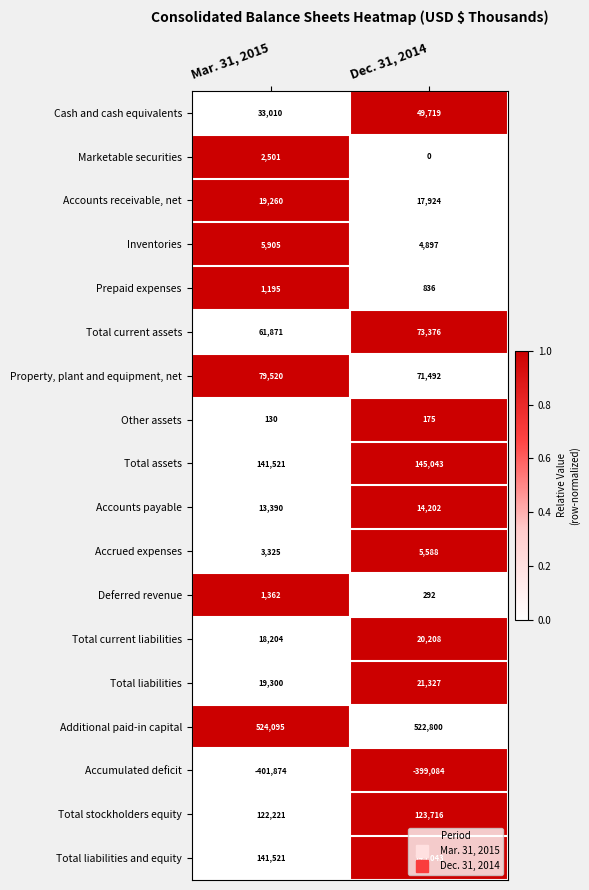

Which series has the widest spread of values?

Cash and cash equivalents